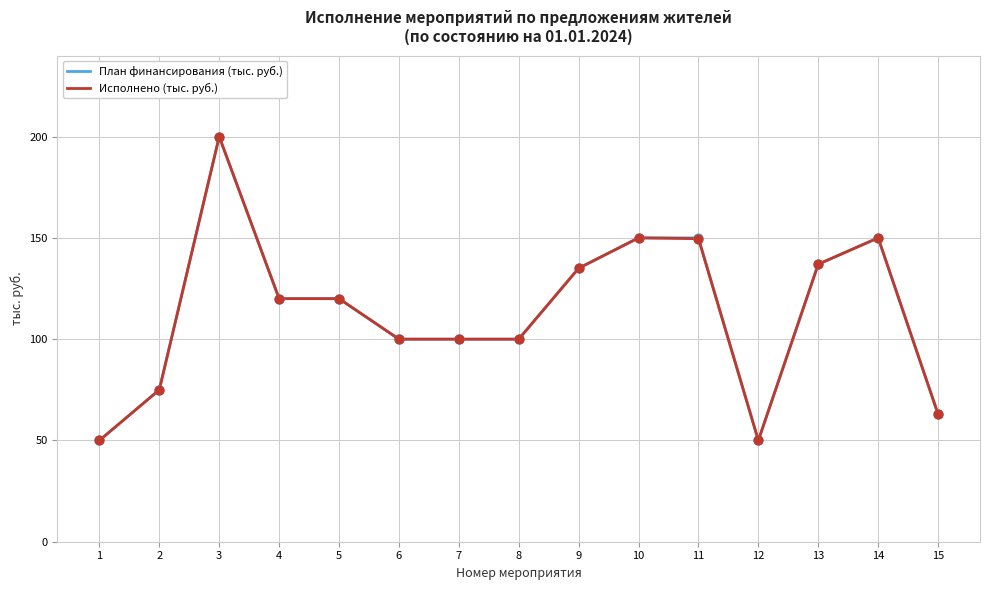

At which category is the sum across all series the highest?

3